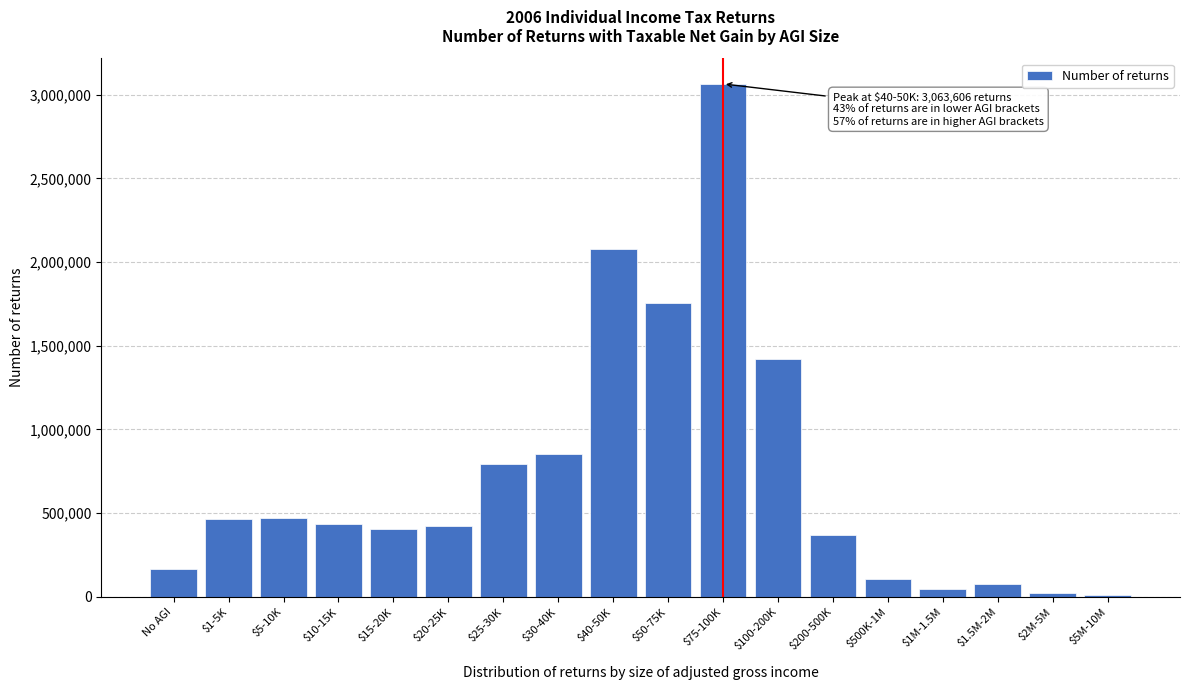

What is the greatest value displayed?

3063606